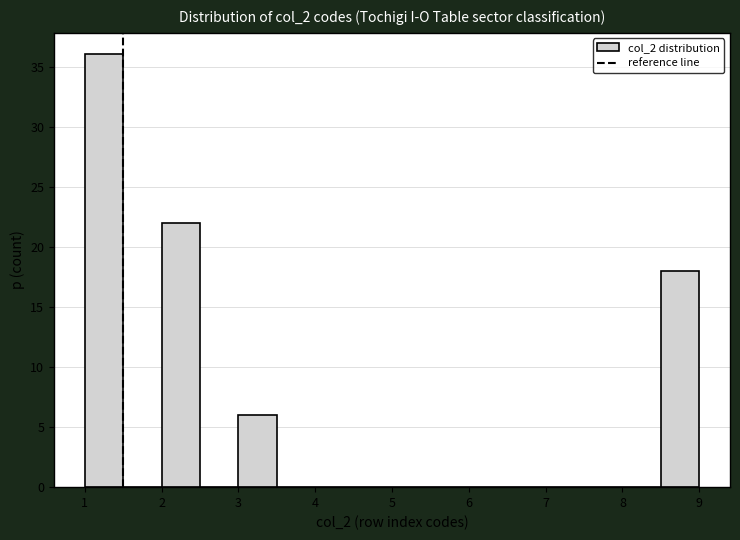

Reading left to right, transcribe this chart: for each bar, give the range it covers on the x-axis and its height. The values are not printed on the chart, so give them approximately, as read against the axis.

1.0 to 1.5: 36
1.5 to 2.0: 0
2.0 to 2.5: 22
2.5 to 3.0: 0
3.0 to 3.5: 6
3.5 to 4.0: 0
4.0 to 4.5: 0
4.5 to 5.0: 0
5.0 to 5.5: 0
5.5 to 6.0: 0
6.0 to 6.5: 0
6.5 to 7.0: 0
7.0 to 7.5: 0
7.5 to 8.0: 0
8.0 to 8.5: 0
8.5 to 9.0: 18